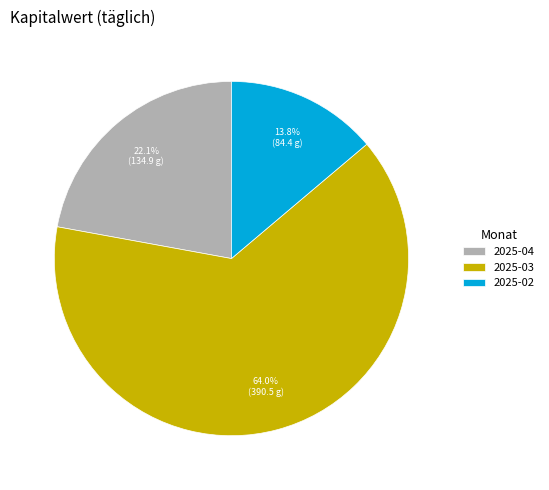

Do 2025-04 and 2025-02 together represent more than half of the pie?

No